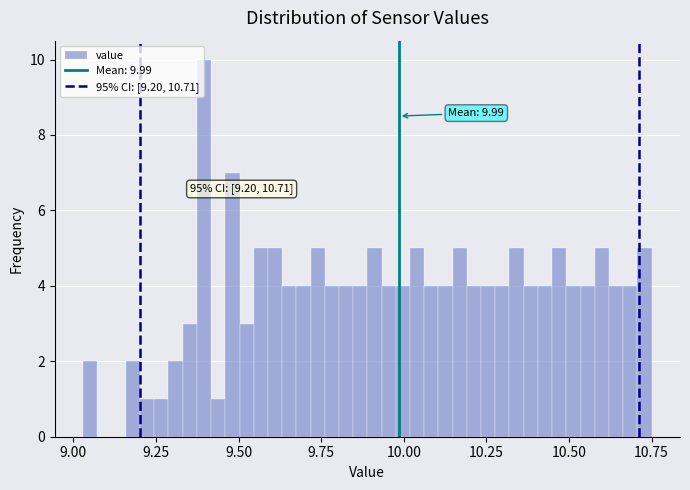

Around what value on the x-axis is the tallest bar? Give the approximate position of its centre, as read against the axis.

9.40